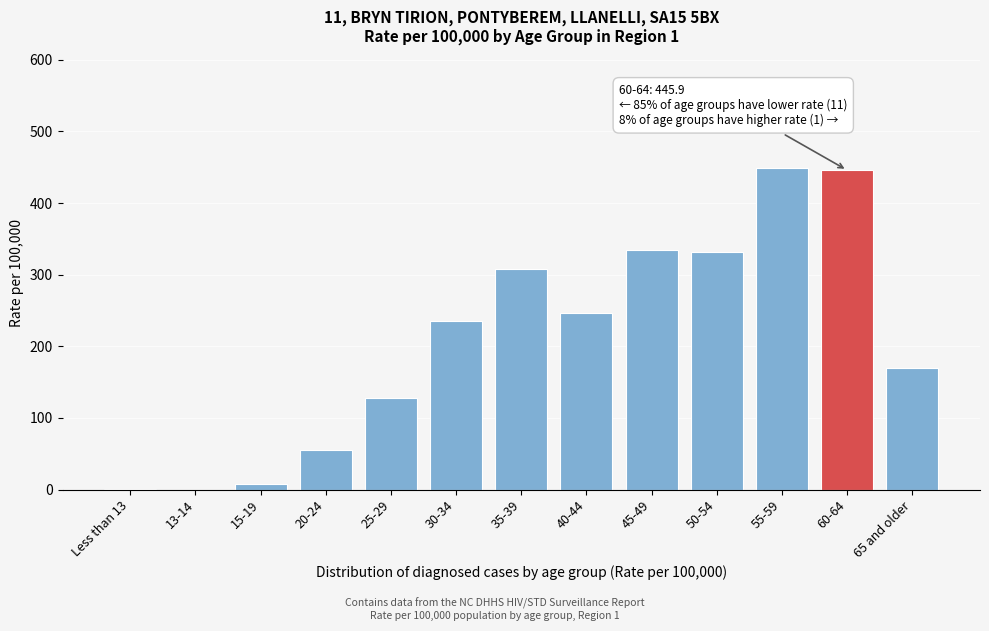

The value at 50-54 is 331.5. True or false?

True